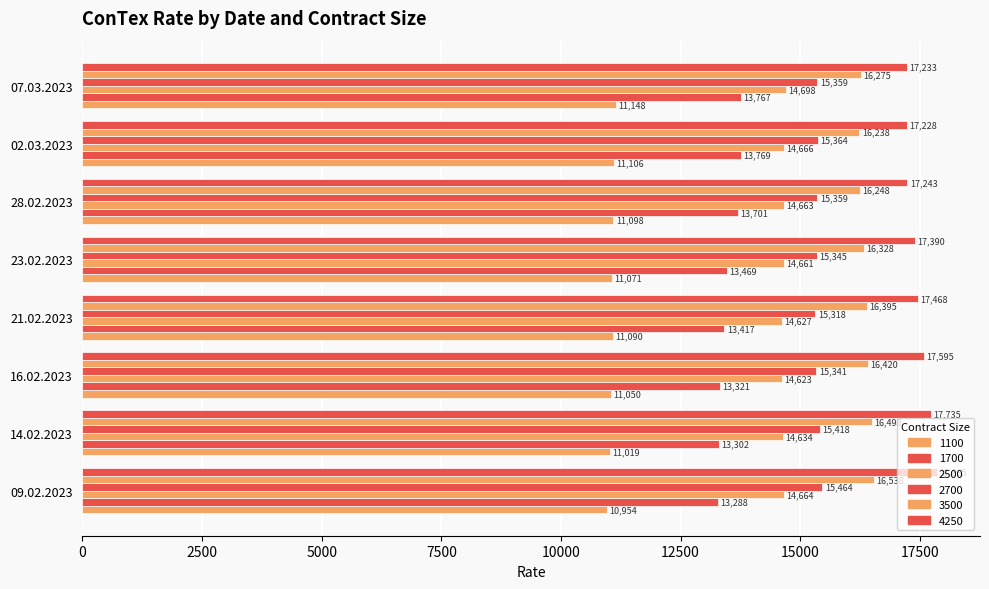

What is the difference between the 4250 values at 02.03.2023 and 16.02.2023?

367